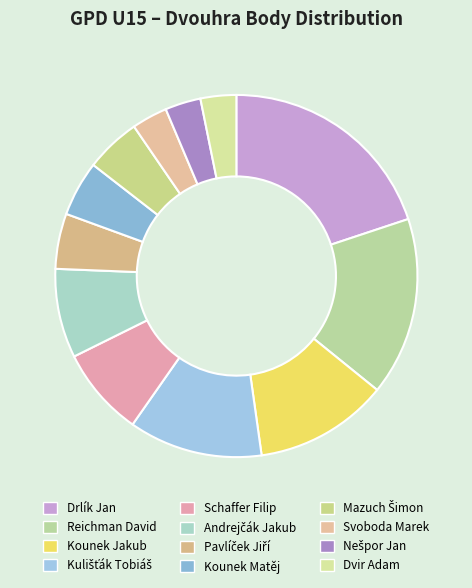

Do Pavlíček Jiří and Mazuch Šimon together represent more than half of the pie?

No